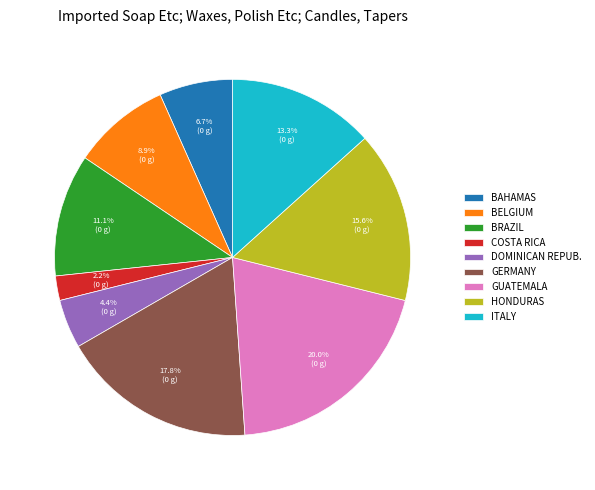

Is there a majority slice in this chart?

No